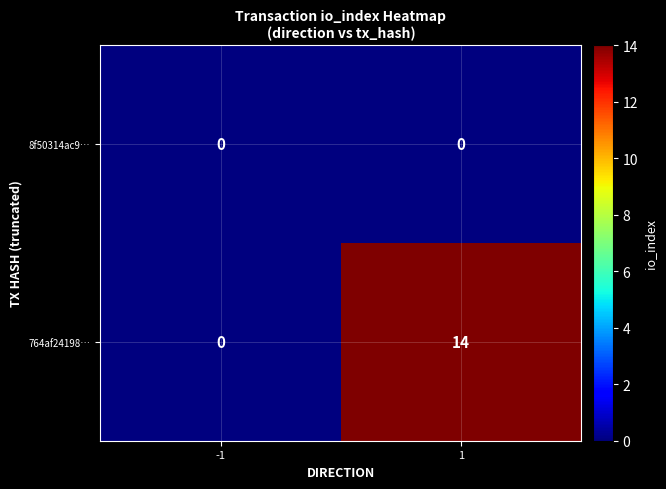

What value does the 764af24198… series have at 1, to the nearest 5?

15